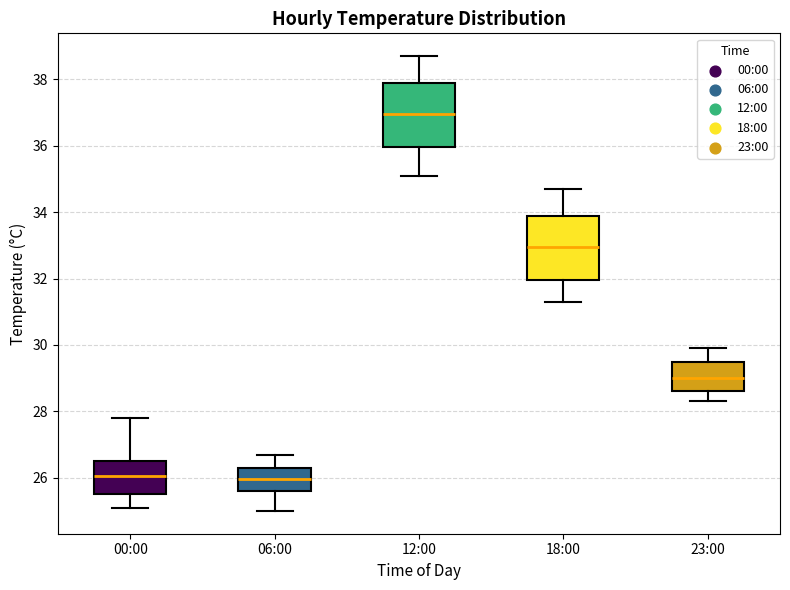

Reading left to right, read every box against the y-axis: the position of its median line, the range the box covers, and the ends of its whiskers. The values are not printed on the chart, so give them approximately, as read against the axis.

00:00: median 26.0, box 25.6 to 26.6, whiskers 25.2 to 27.8
06:00: median 26.0, box 25.6 to 26.4, whiskers 25.0 to 26.8
12:00: median 37.0, box 36.0 to 37.8, whiskers 35.2 to 38.8
18:00: median 33.0, box 32.0 to 33.8, whiskers 31.4 to 34.8
23:00: median 29.0, box 28.6 to 29.6, whiskers 28.4 to 30.0